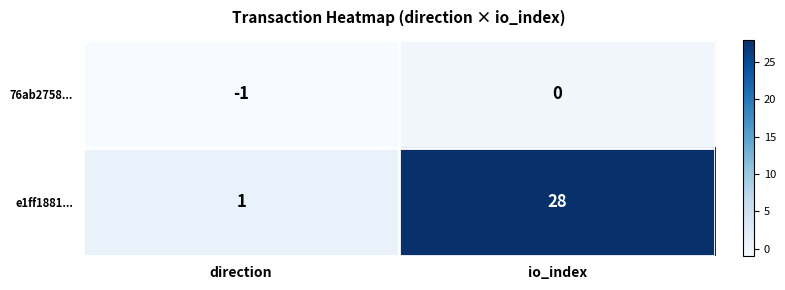

Which label corresponds to the largest value in the chart?

io_index